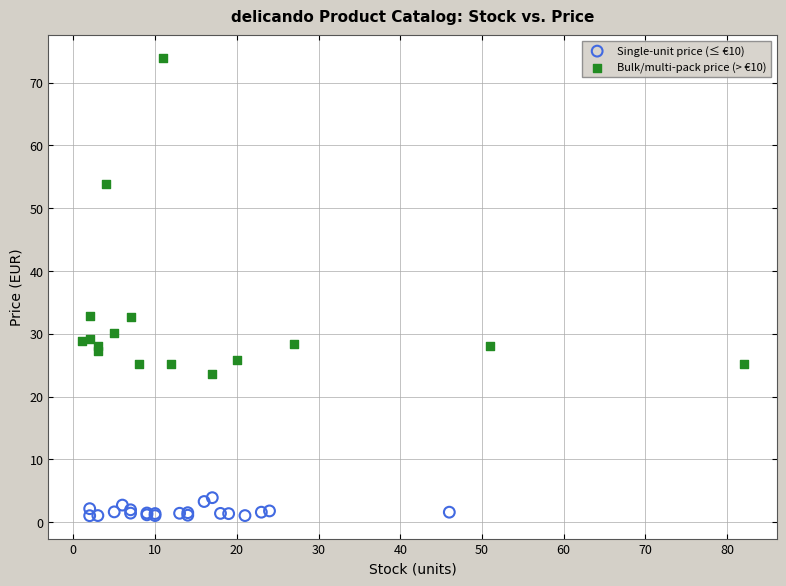

Which series has the largest Y range (max minus min)?

Bulk/multi-pack price (> €10)